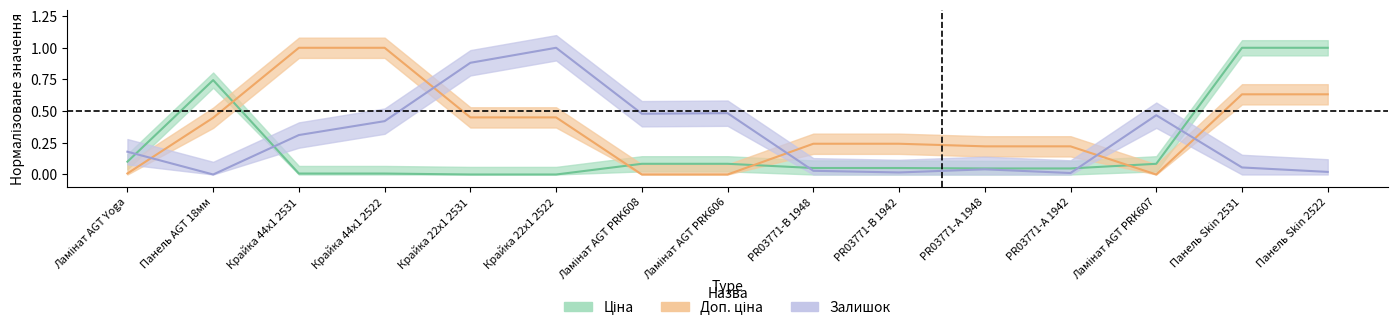

List the series in order of their overall mean, highest first.

Доп. ціна, Залишок, Ціна